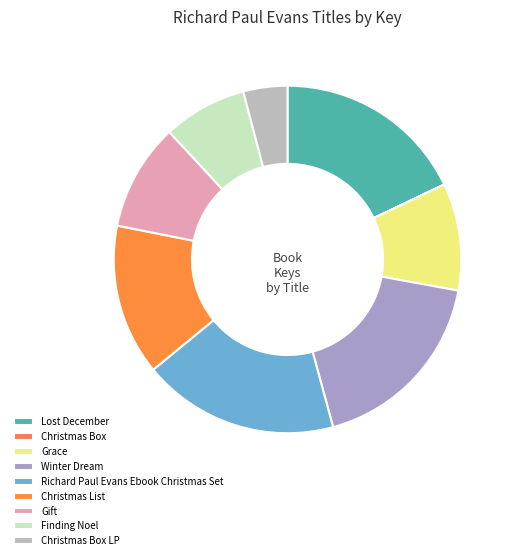

How many slices are in this pie chart?

9